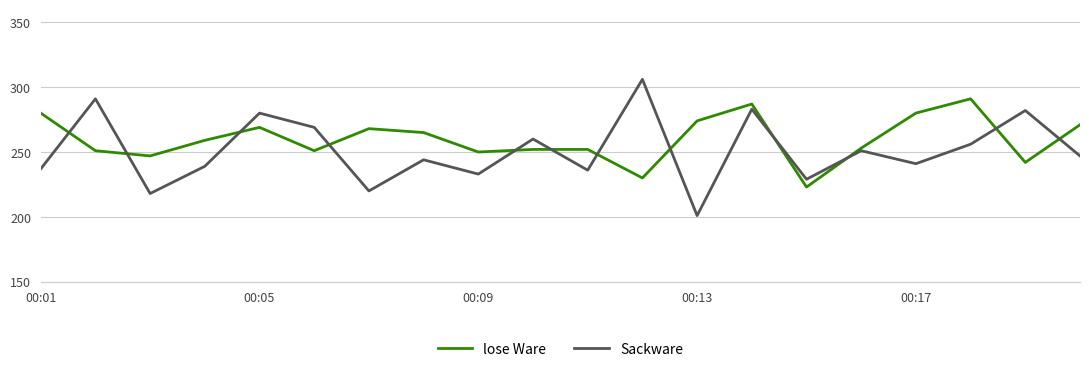

Which series has the largest total across all categories?

lose Ware